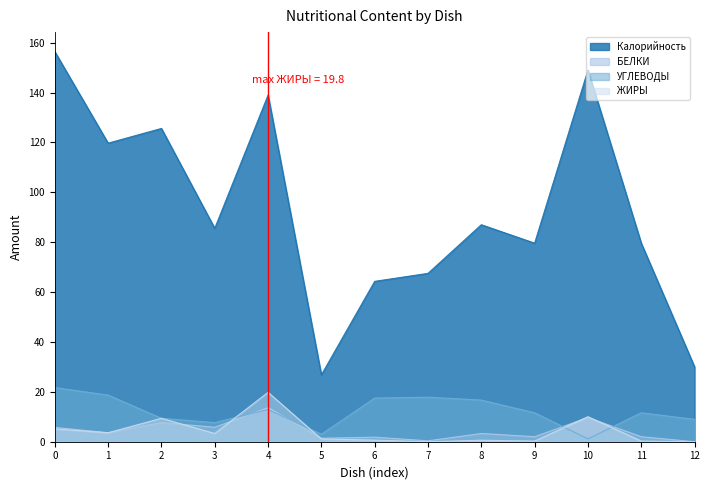

The Калорийность series shows 39.6 at 9. True or false?

False